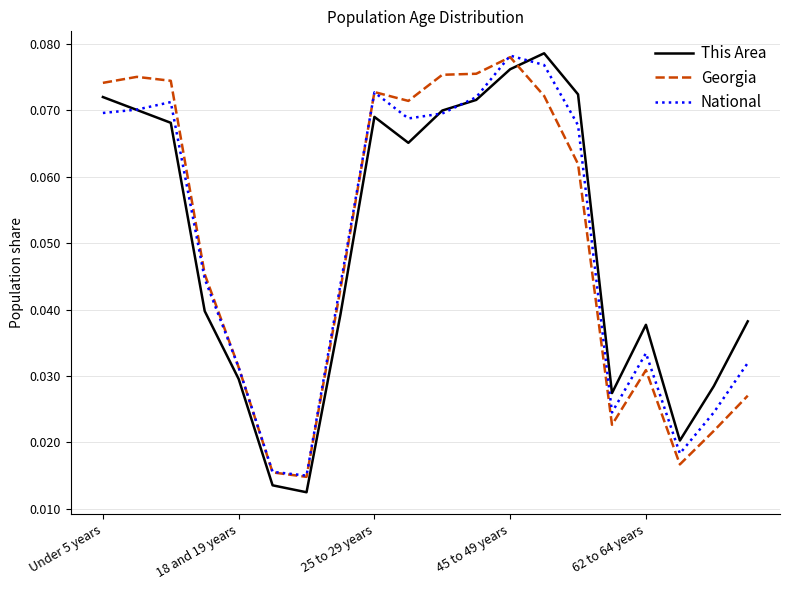

How many intersections are there between Georgia and National?

3